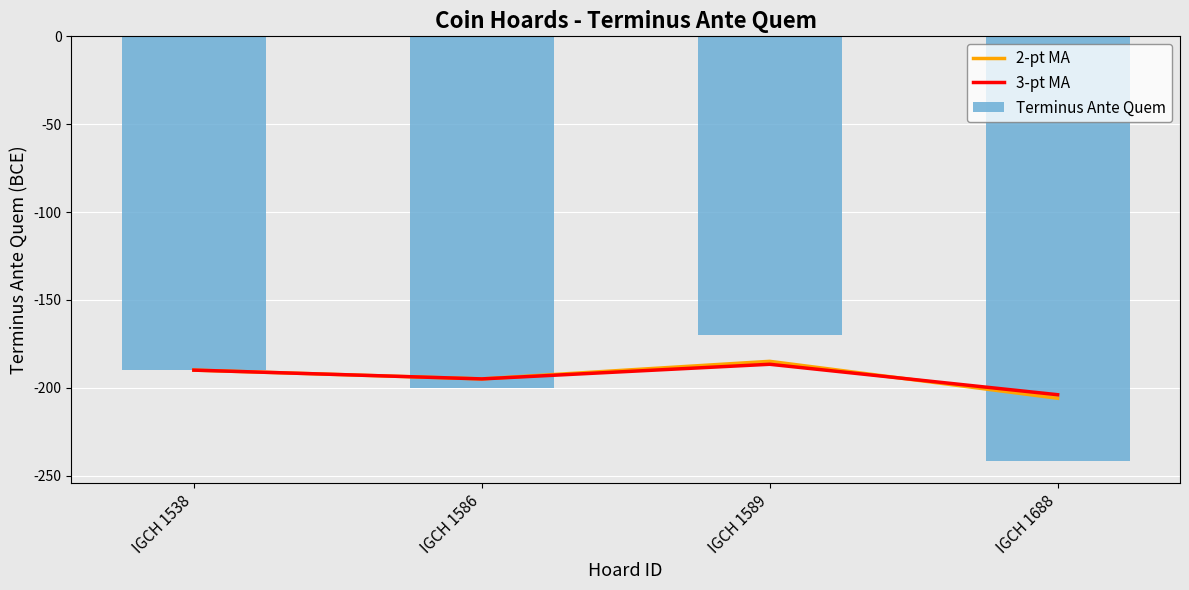

What are all the series names shown in the legend?

2-pt MA, 3-pt MA, Terminus Ante Quem